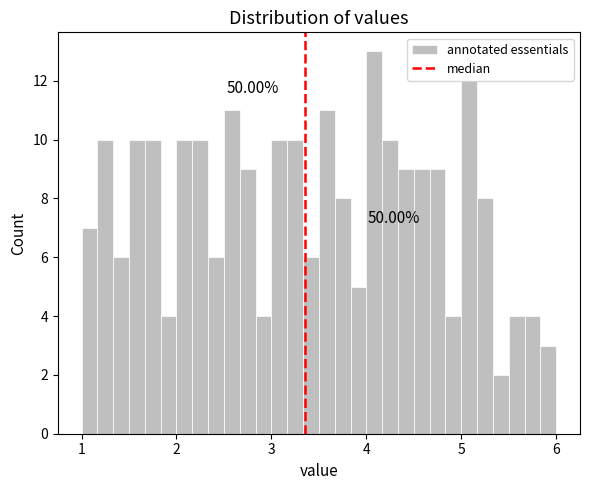

Around what value on the x-axis is the tallest bar? Give the approximate position of its centre, as read against the axis.

4.1